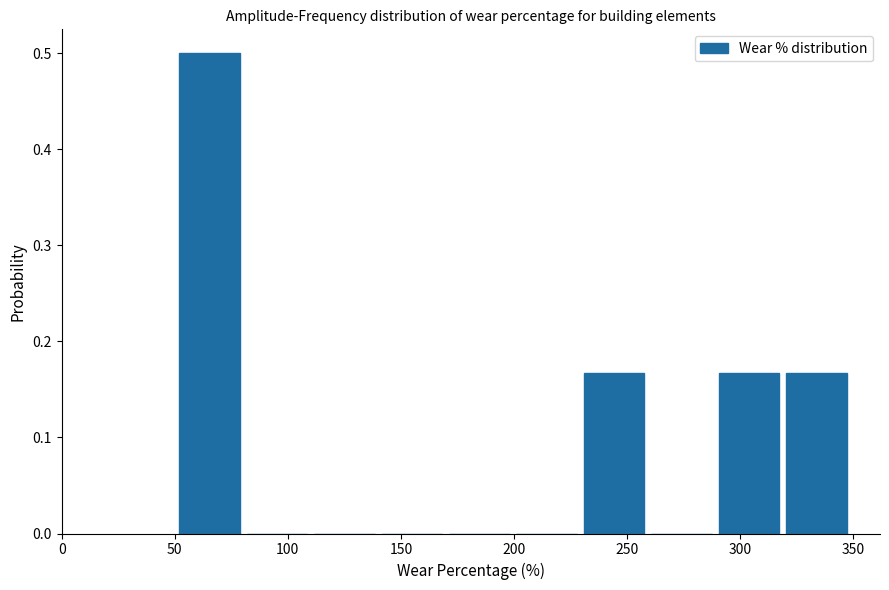

Reading left to right, transcribe this chart: for each bar, give the range it covers on the x-axis and its height. Neither the bar edges nor the heights are printed on the chart, so give them approximately, as read against the axes.

50 to 80: 0.50
80 to 110: 0
110 to 140: 0
140 to 170: 0
170 to 200: 0
200 to 230: 0
230 to 260: 0.17
260 to 290: 0
290 to 320: 0.17
320 to 350: 0.17